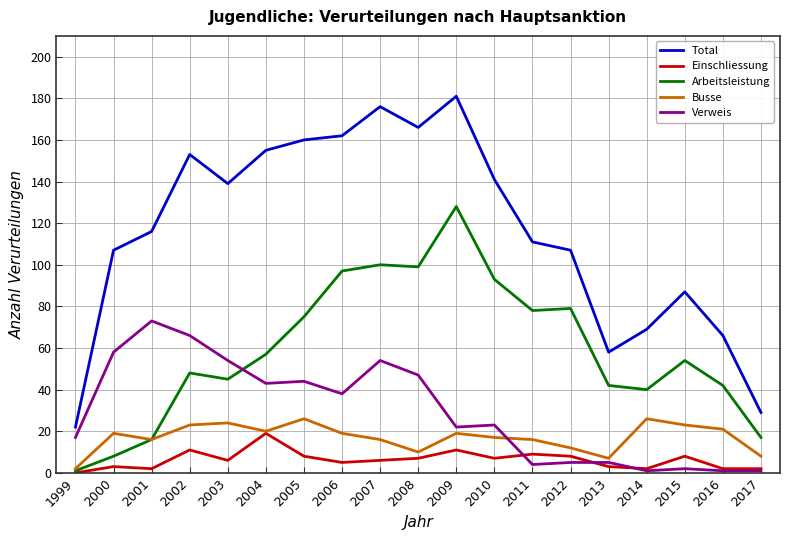

In Total, how many points are lower than both neighbors (excluding endpoints)?

3